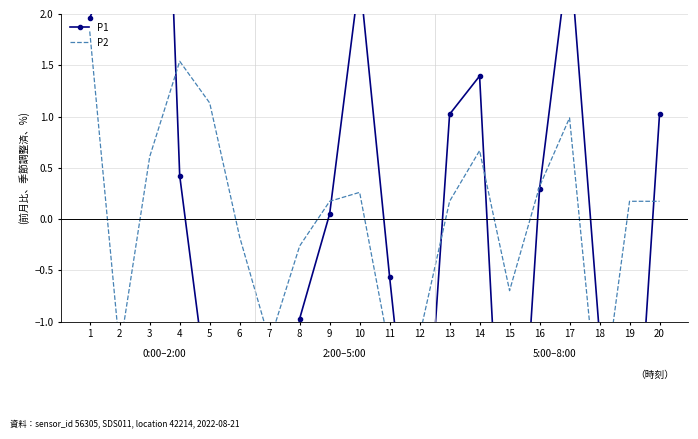

Where do P1 and P2 first cross each other?

3 and 4